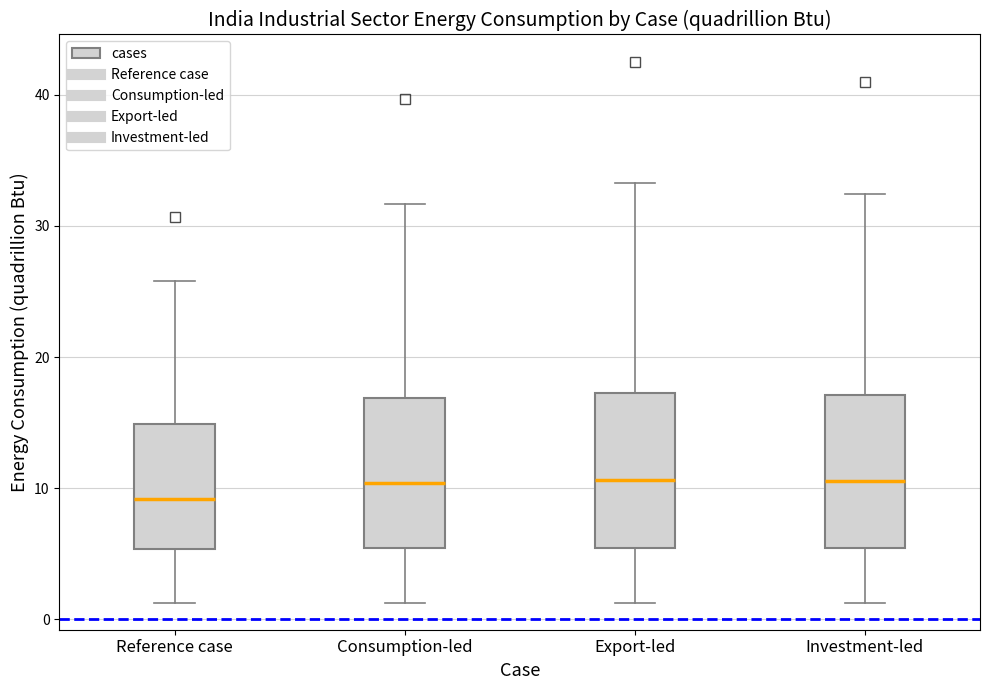

Where is the upper edge of the box for Export-led on the y-axis? The values are not printed on the chart, so give them approximately, as read against the axis.

17